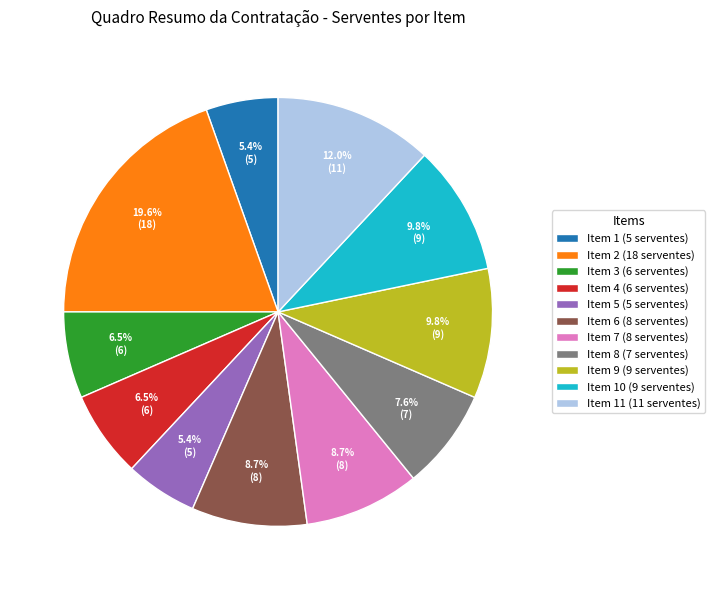

What portion of the pie excludes Item 6 (8 serventes)?

91.3%